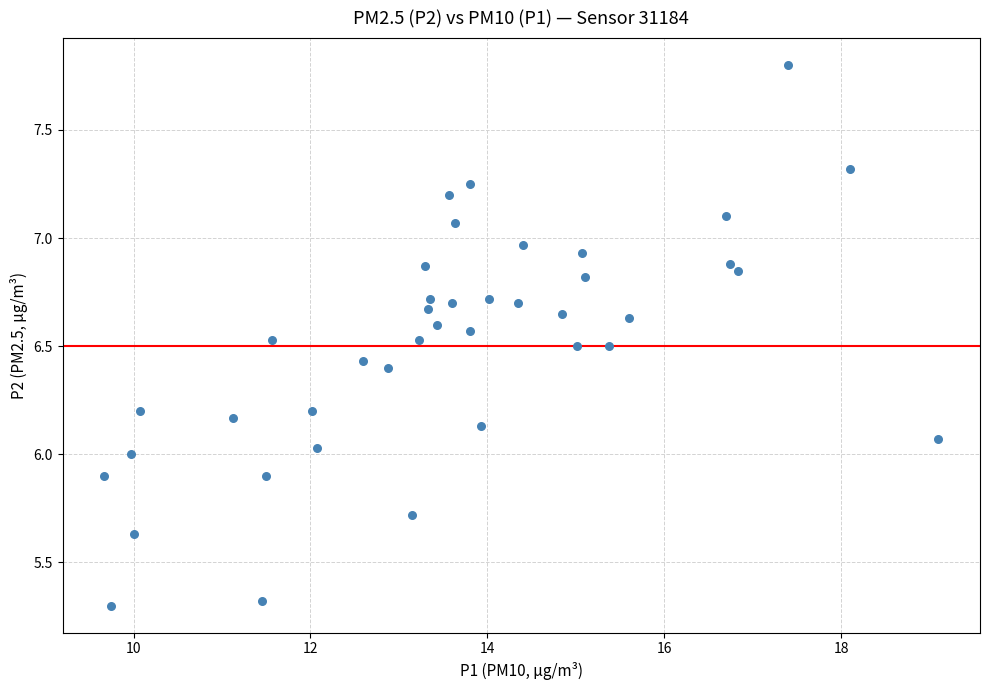

What is the range of X values (max minus min)?

9.4